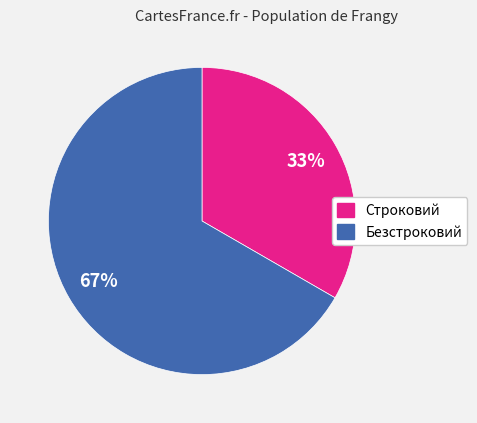

Rank the categories by value from highest to lowest.

Безстроковий, Строковий